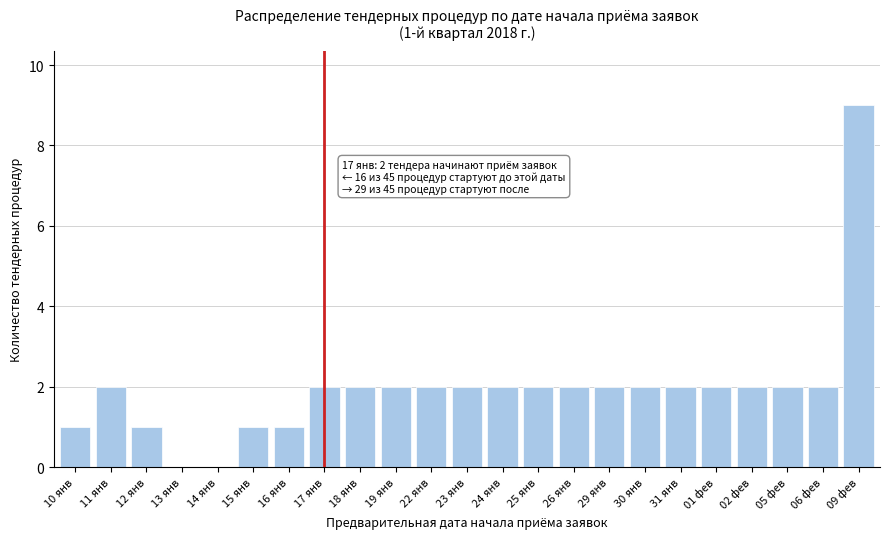

Reading left to right, extract all data points from this chart.

10 янв=1	11 янв=2	12 янв=1	13 янв=0	14 янв=0	15 янв=1	16 янв=1	17 янв=2	18 янв=2	19 янв=2	22 янв=2	23 янв=2	24 янв=2	25 янв=2	26 янв=2	29 янв=2	30 янв=2	31 янв=2	01 фев=2	02 фев=2	05 фев=2	06 фев=2	09 фев=9